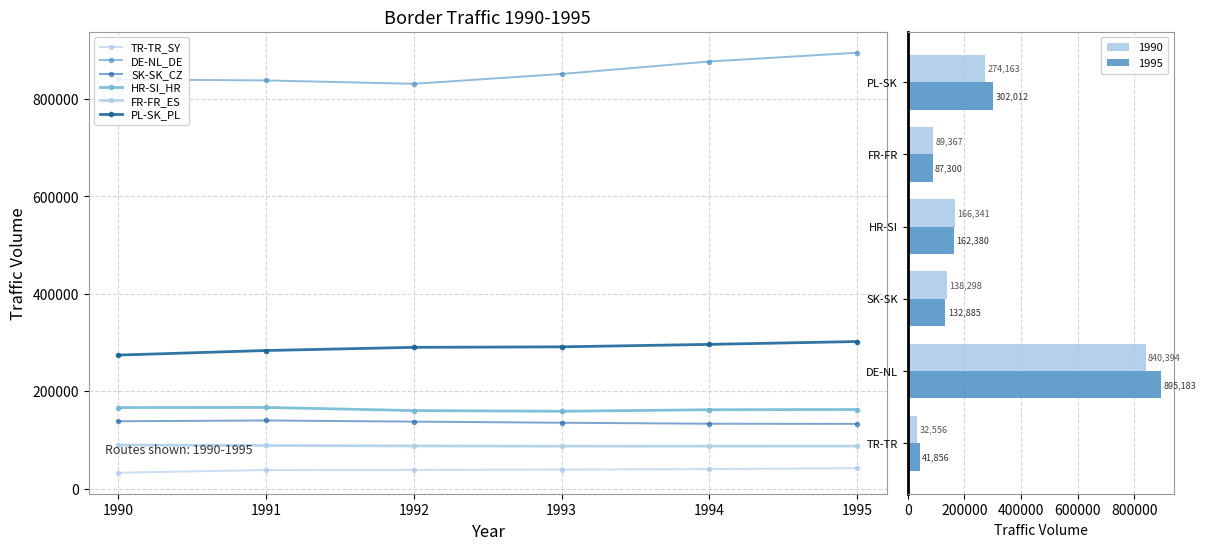

How many groups of bars are there?

6